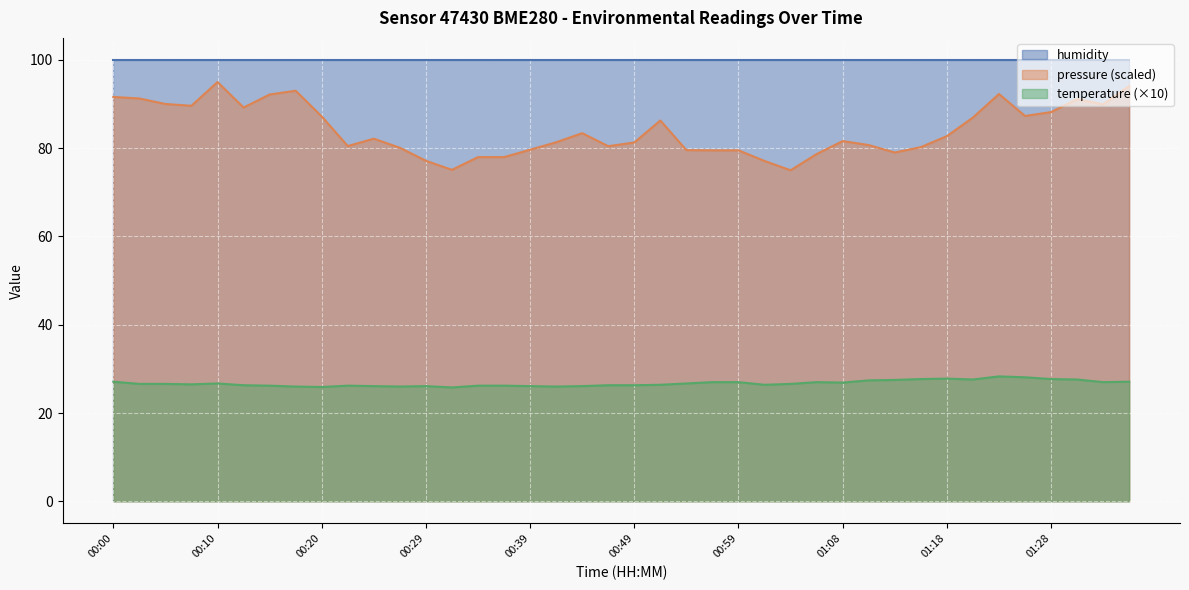

What is the difference between the maximum and minimum values in the temperature (×10) series?

2.5